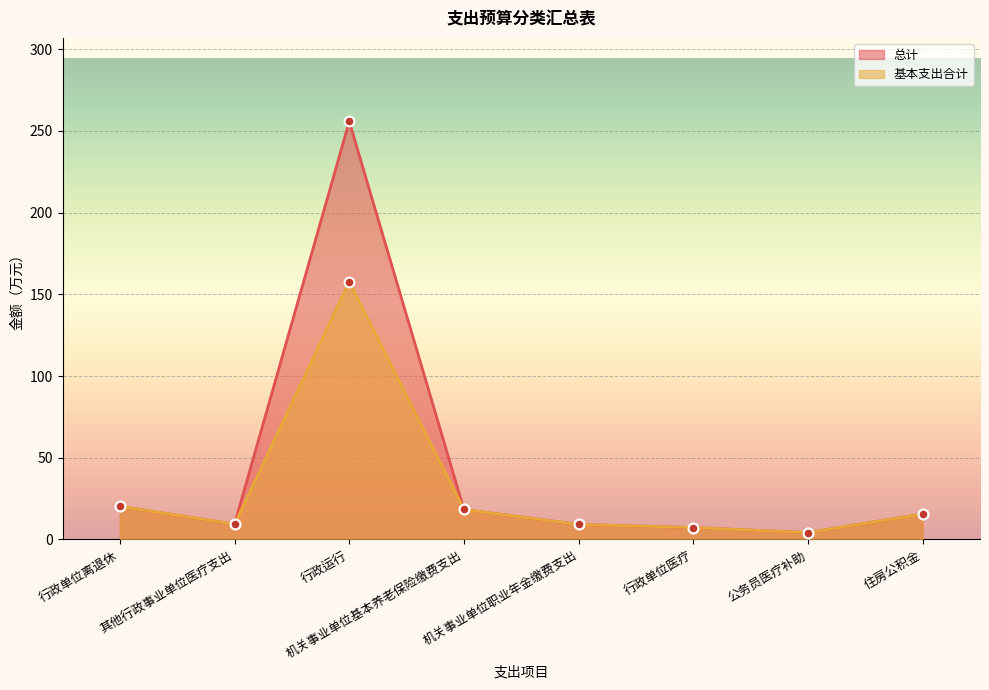

How many data points does each series have?

8